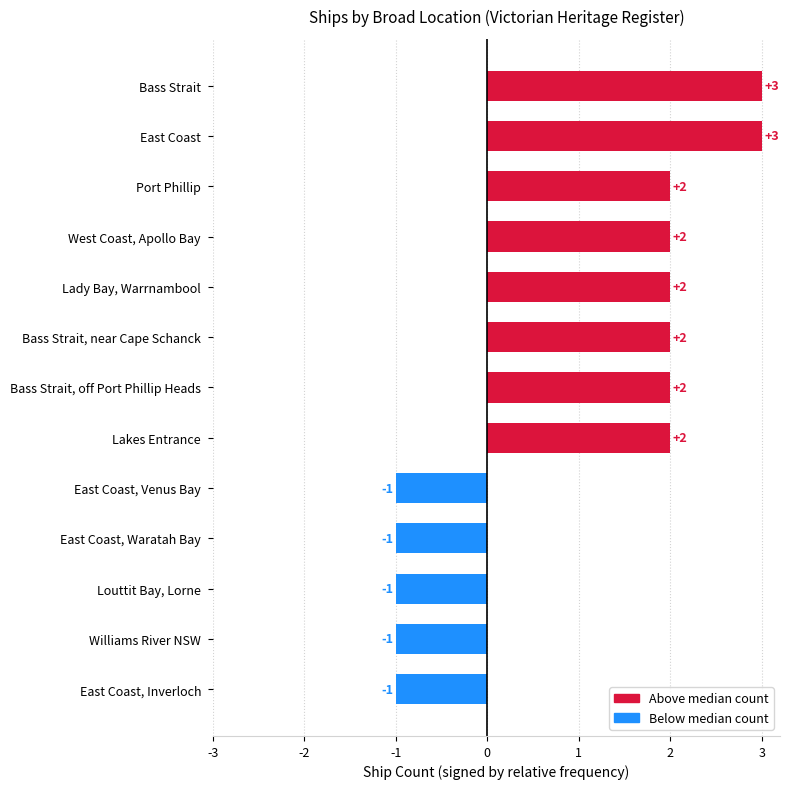

Reading top to bottom, extract all data points from this chart.

Bass Strait=3	East Coast=3	Port Phillip=2	West Coast, Apollo Bay=2	Lady Bay, Warrnambool=2	Bass Strait, near Cape Schanck=2	Bass Strait, off Port Phillip Heads=2	Lakes Entrance=2	East Coast, Venus Bay=-1	East Coast, Waratah Bay=-1	Louttit Bay, Lorne=-1	Williams River NSW=-1	East Coast, Inverloch=-1